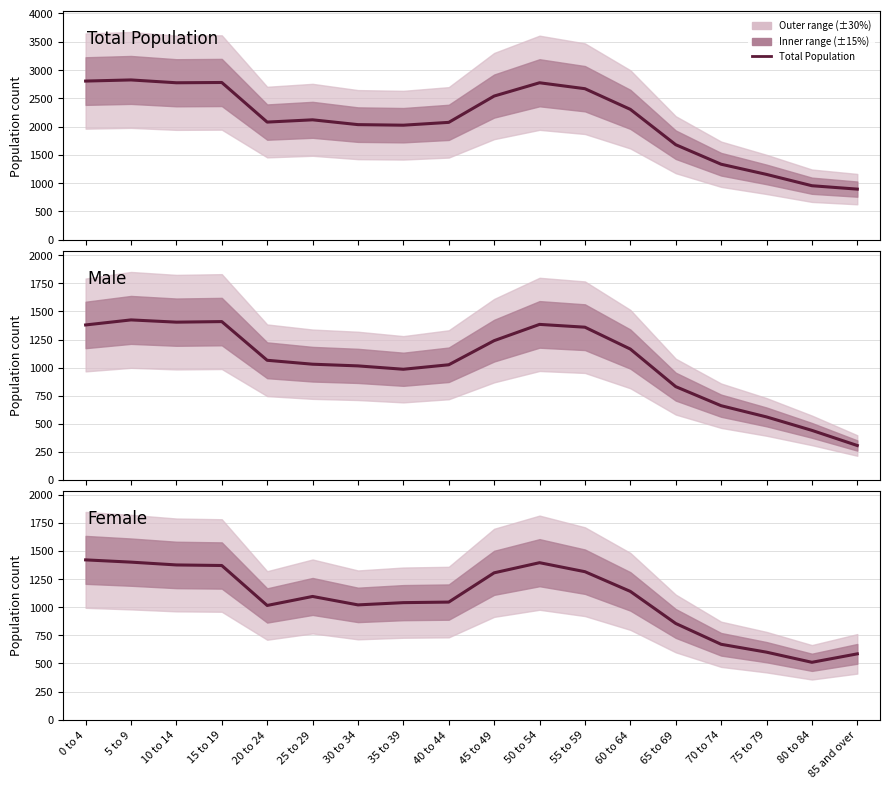

Reading left to right, transcribe all the data shown in this chart.

Total Population: 0 to 4=2805	5 to 9=2825	10 to 14=2775	15 to 19=2780	20 to 24=2080	25 to 29=2120	30 to 34=2035	35 to 39=2025	40 to 44=2075	45 to 49=2540	50 to 54=2775	55 to 59=2670	60 to 64=2305	65 to 69=1680	70 to 74=1335	75 to 79=1155	80 to 84=955	85 and over=895
Male: 0 to 4=1380	5 to 9=1425	10 to 14=1405	15 to 19=1410	20 to 24=1065	25 to 29=1030	30 to 34=1015	35 to 39=985	40 to 44=1025	45 to 49=1240	50 to 54=1385	55 to 59=1360	60 to 64=1165	65 to 69=830	70 to 74=660	75 to 79=560	80 to 84=440	85 and over=305
Female: 0 to 4=1420	5 to 9=1400	10 to 14=1375	15 to 19=1370	20 to 24=1015	25 to 29=1095	30 to 34=1020	35 to 39=1040	40 to 44=1045	45 to 49=1305	50 to 54=1395	55 to 59=1315	60 to 64=1140	65 to 69=855	70 to 74=670	75 to 79=600	80 to 84=510	85 and over=585